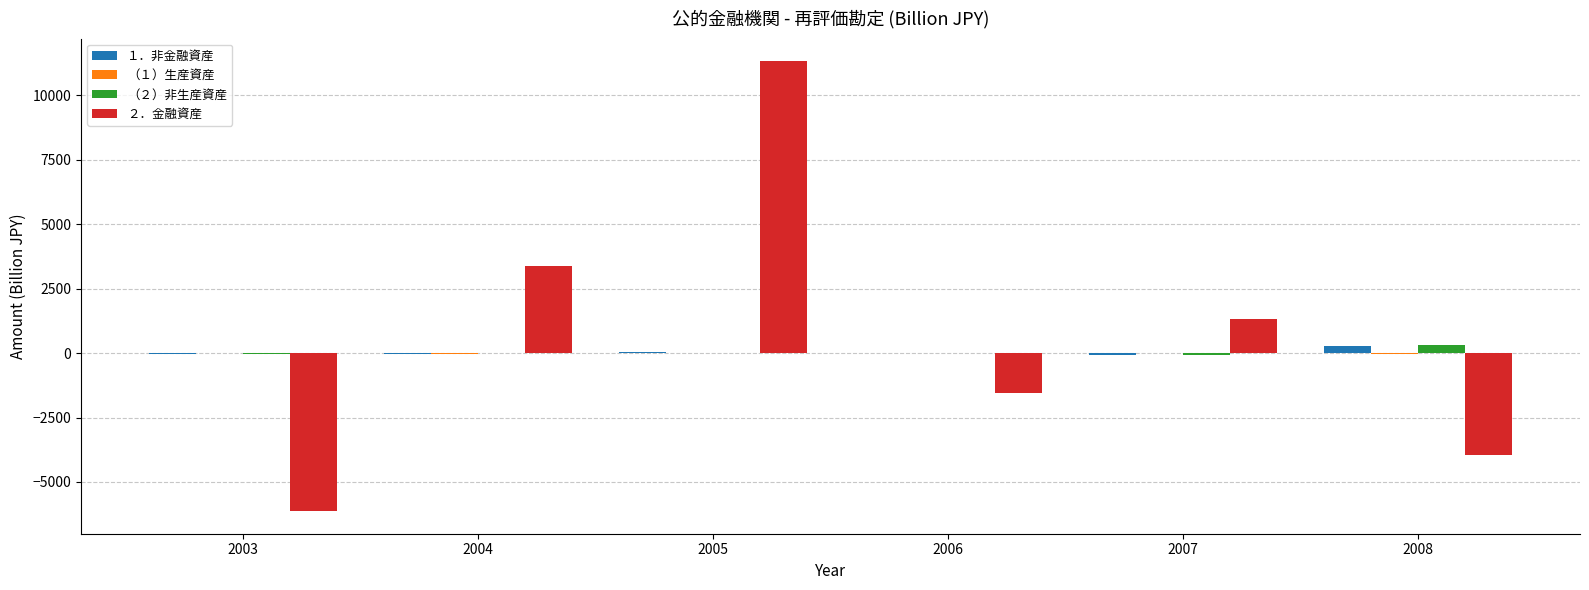

How many groups of bars are there?

6